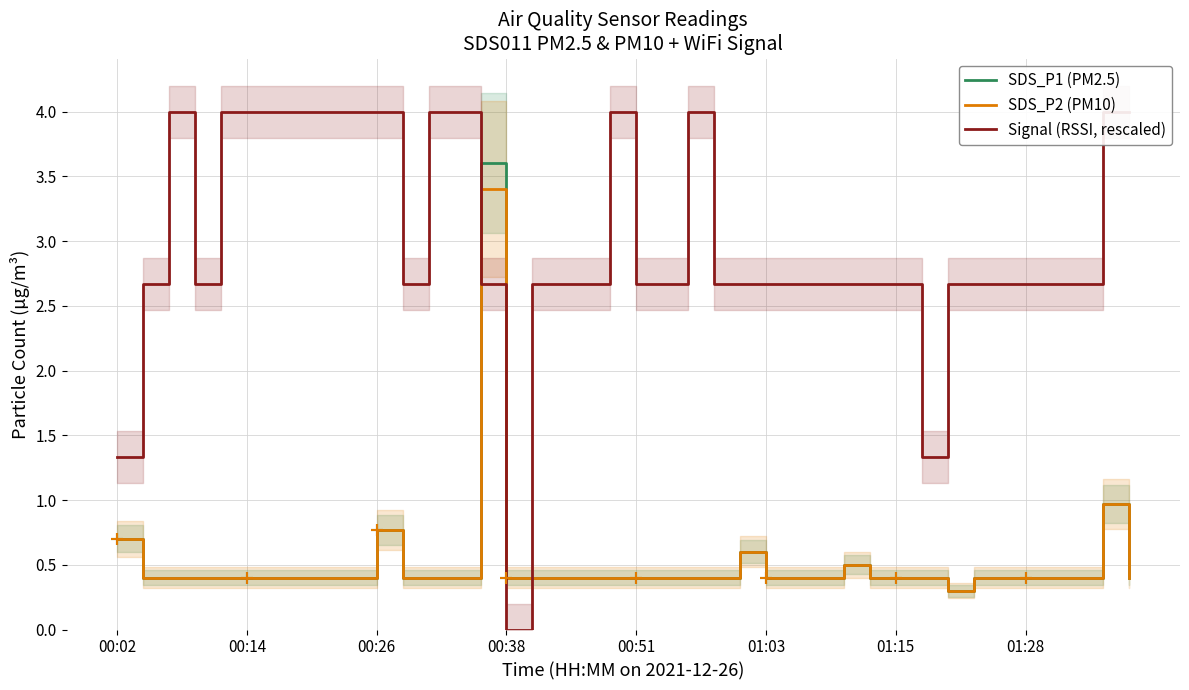

Which series has the widest spread of values?

Signal (RSSI, rescaled)